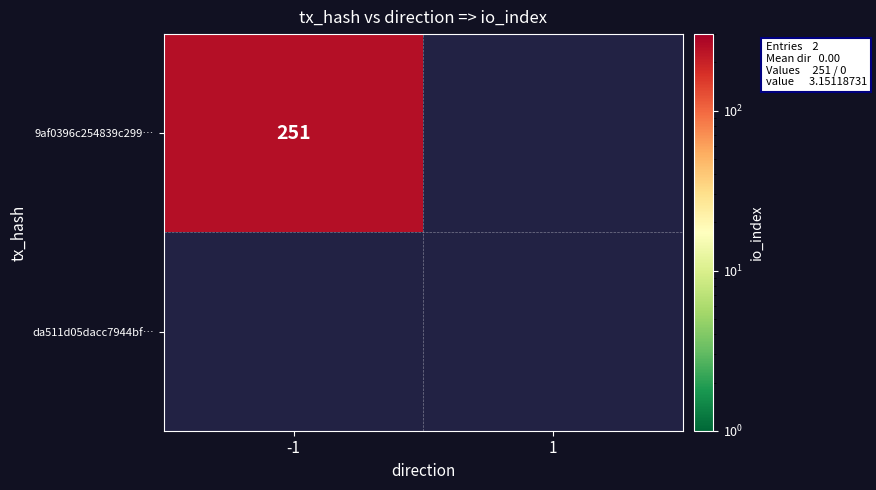

Is it true that 9af0396c254839c299… equals 96 at -1?

False